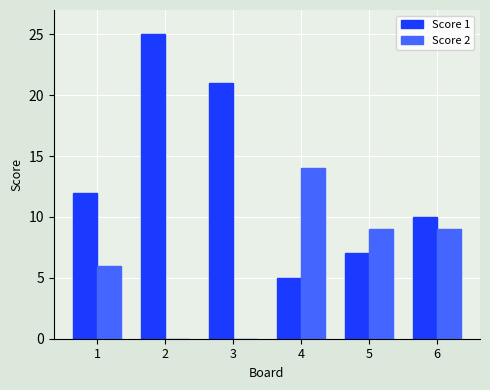

How many categories are shown in the chart?

6